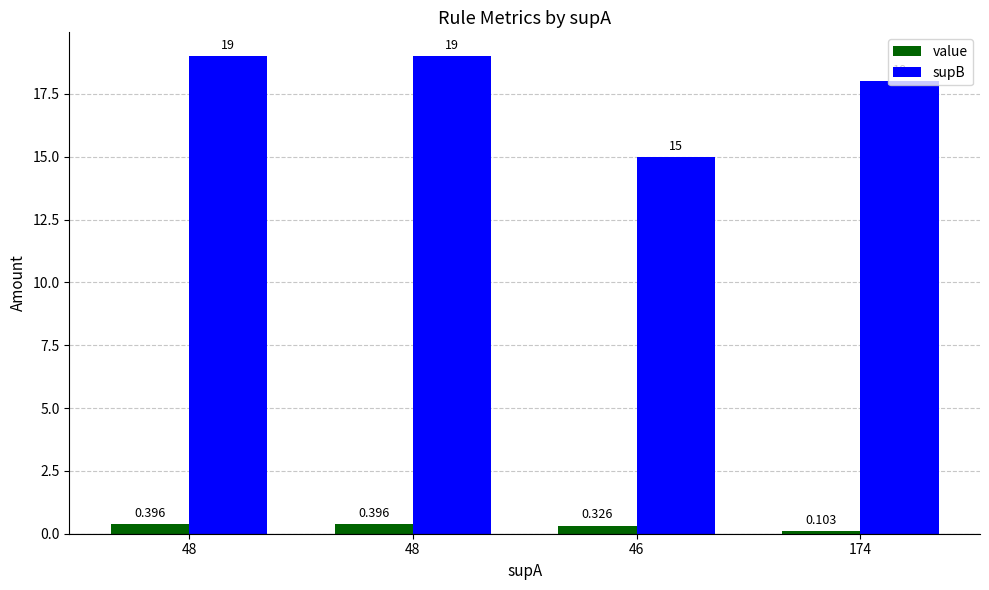

Is it true that supB equals 19.0 at 48?

True